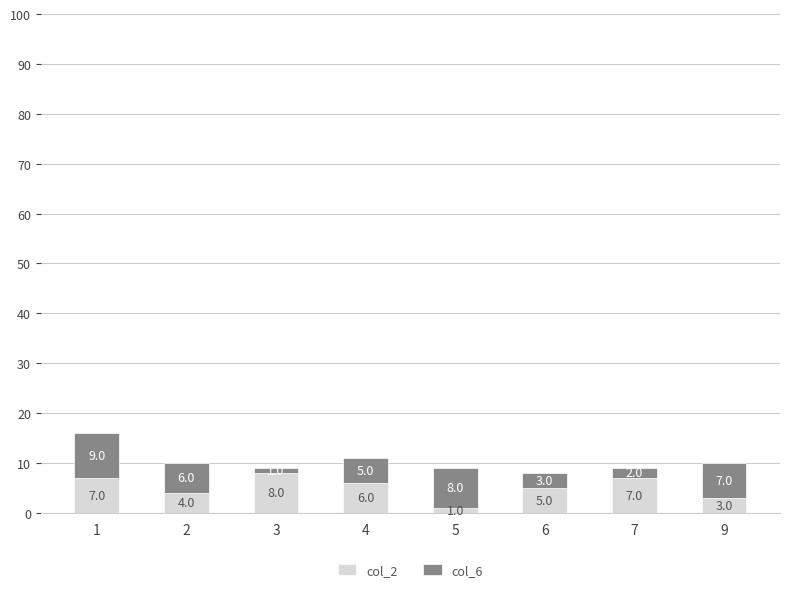

What value does the col_2 series have at 3?

8